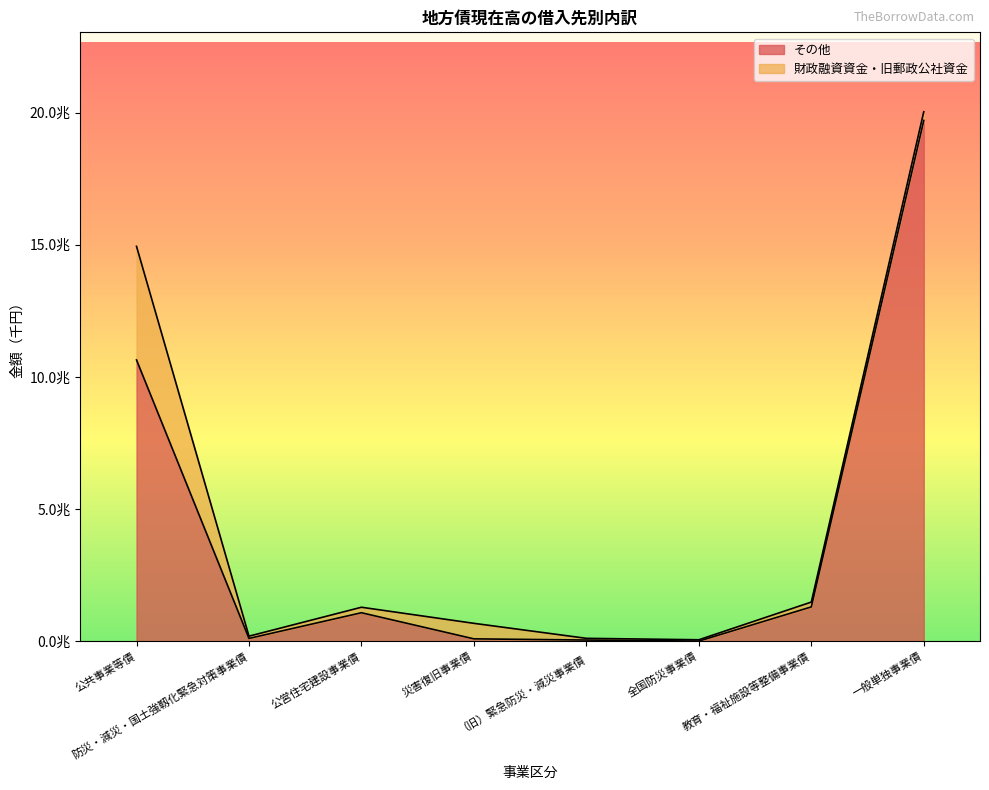

How many points are higher than both their immediate neighbors (excluding endpoints)?

1